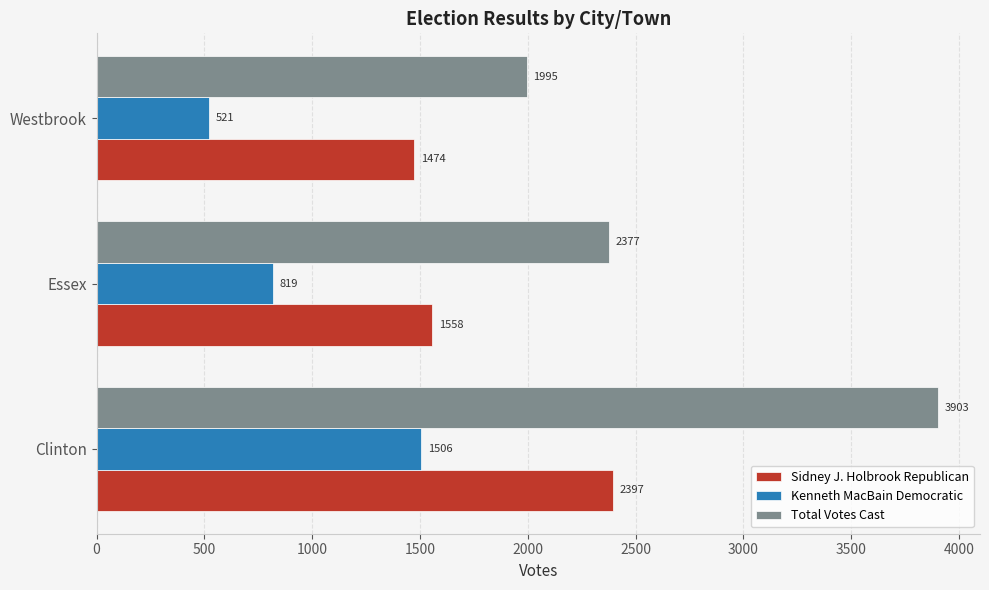

At how many categories does at least one series exceed 880?

3